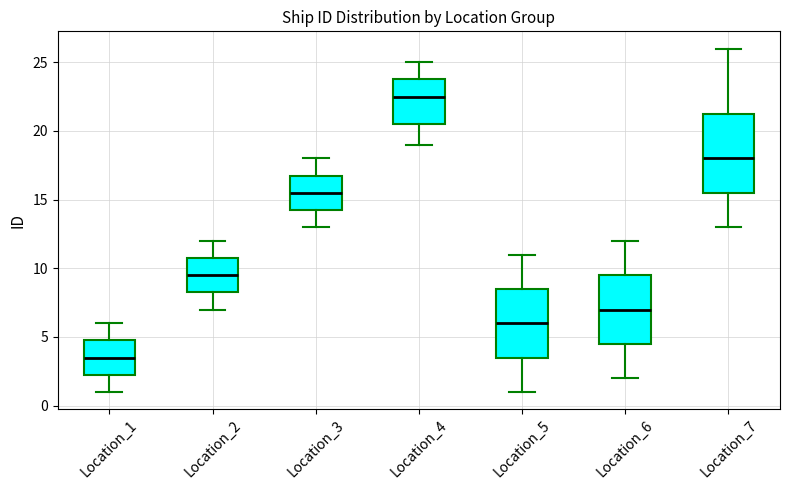

Reading left to right, transcribe this box plot: for each box, give where its median line is, the range the box spans, and where its two whiskers end, as read against the y-axis. The values are not printed on the chart, so give them approximately, as read against the axis.

Location_1: median 3.5, box 2.5 to 5.0, whiskers 1.0 to 6.0
Location_2: median 9.5, box 8.5 to 11.0, whiskers 7.0 to 12.0
Location_3: median 15.5, box 14.5 to 17.0, whiskers 13.0 to 18.0
Location_4: median 22.5, box 20.5 to 24.0, whiskers 19.0 to 25.0
Location_5: median 6.0, box 3.5 to 8.5, whiskers 1.0 to 11.0
Location_6: median 7.0, box 4.5 to 9.5, whiskers 2.0 to 12.0
Location_7: median 18.0, box 15.5 to 21.5, whiskers 13.0 to 26.0